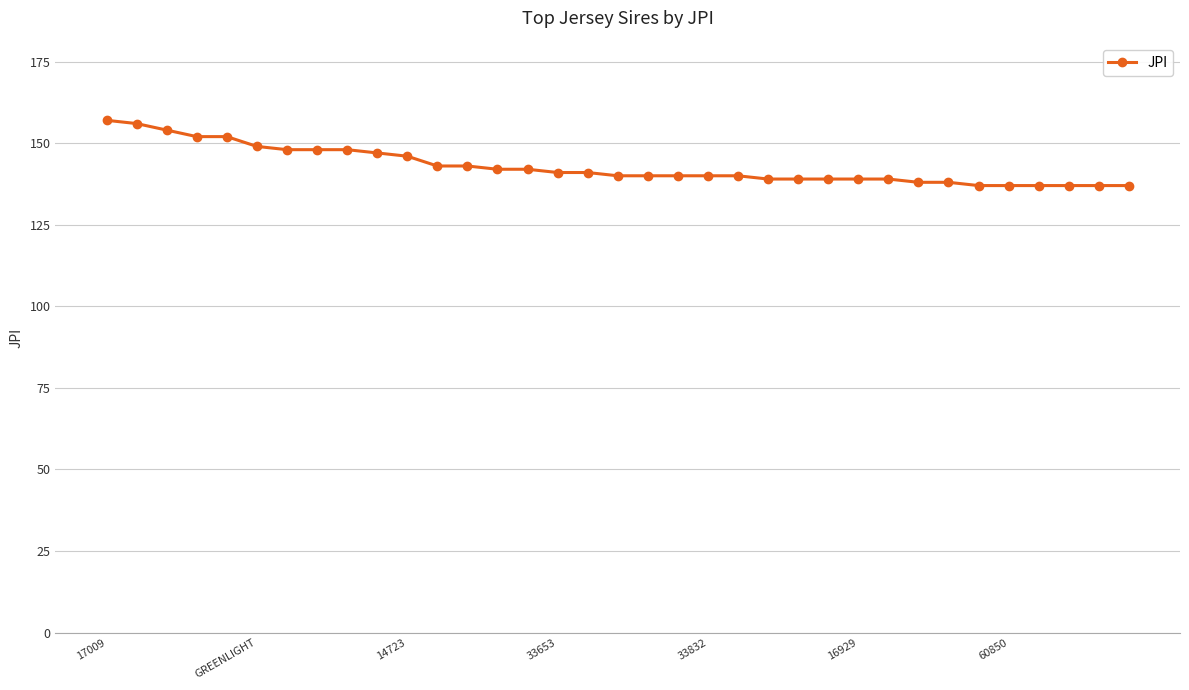

What is the value of the 28th point from the left?

138